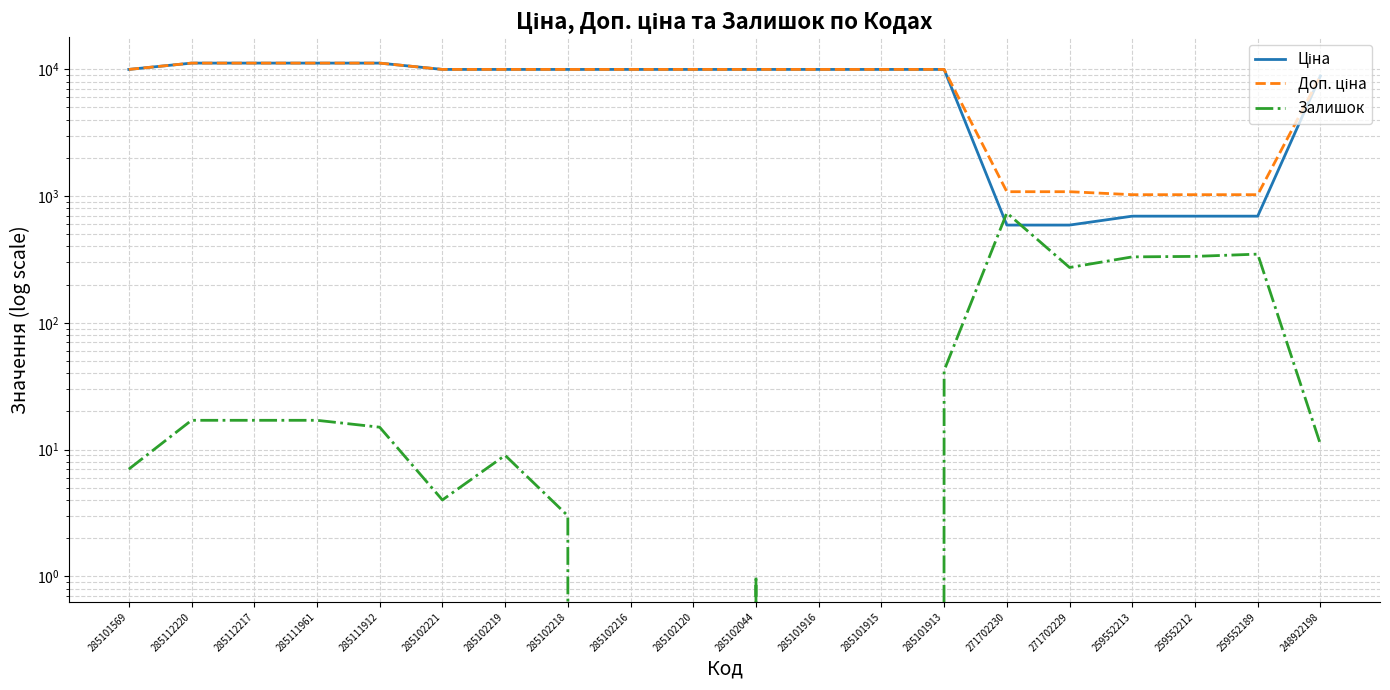

Is it true that Ціна equals 9975.0 at 285101913?

True